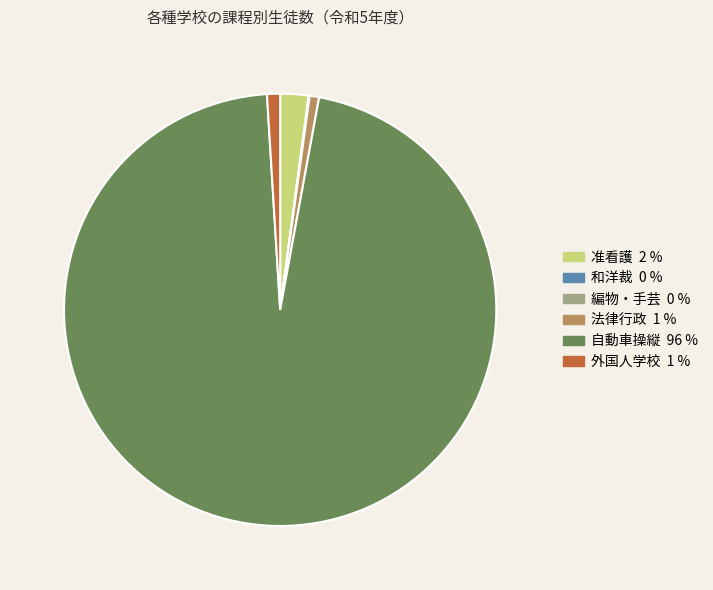

Is there a majority slice in this chart?

Yes